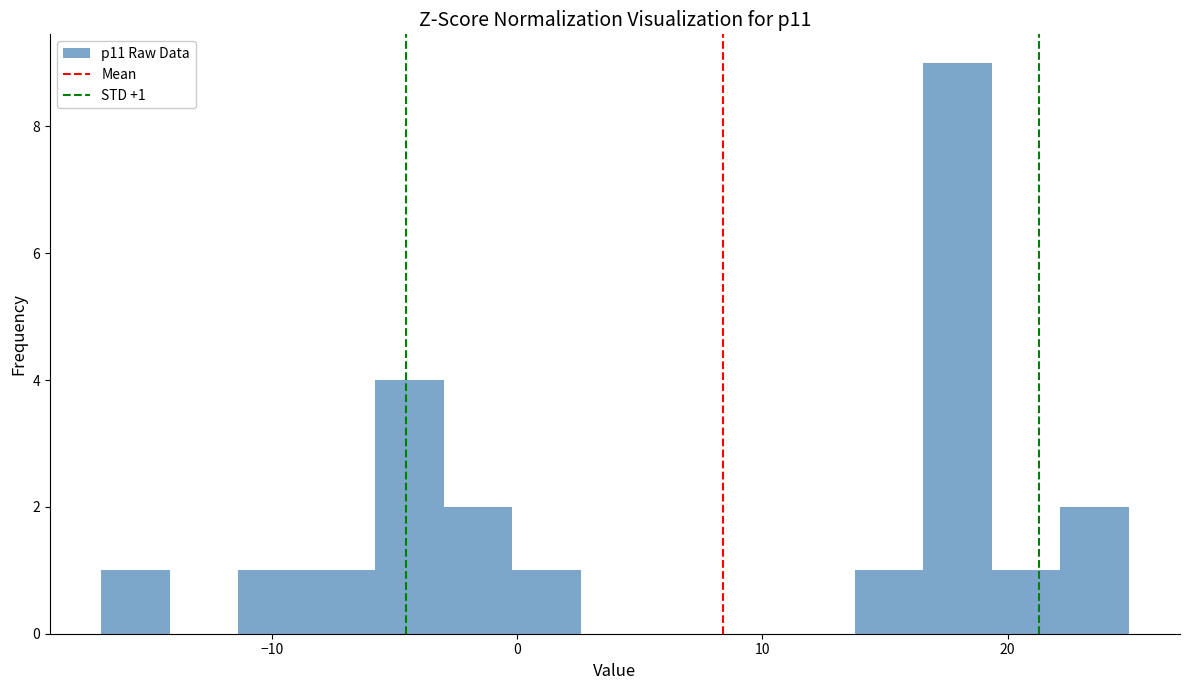

Read against the x-axis, roughly where is the centre of the tallest bar?

18